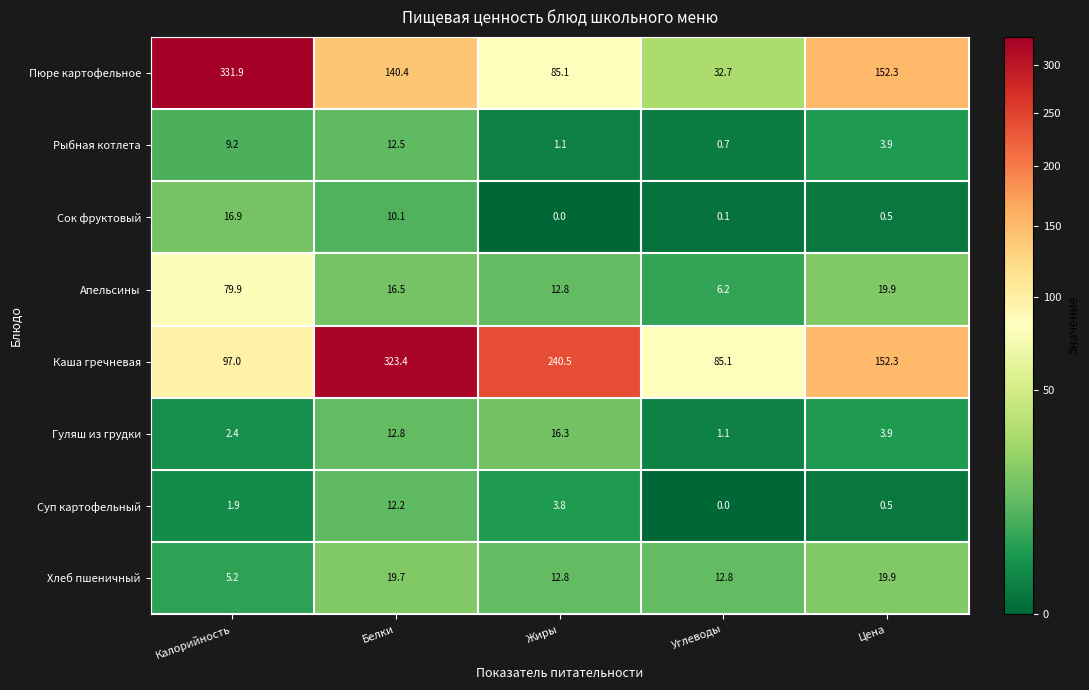

What is the total value across all series at Углеводы?

138.7